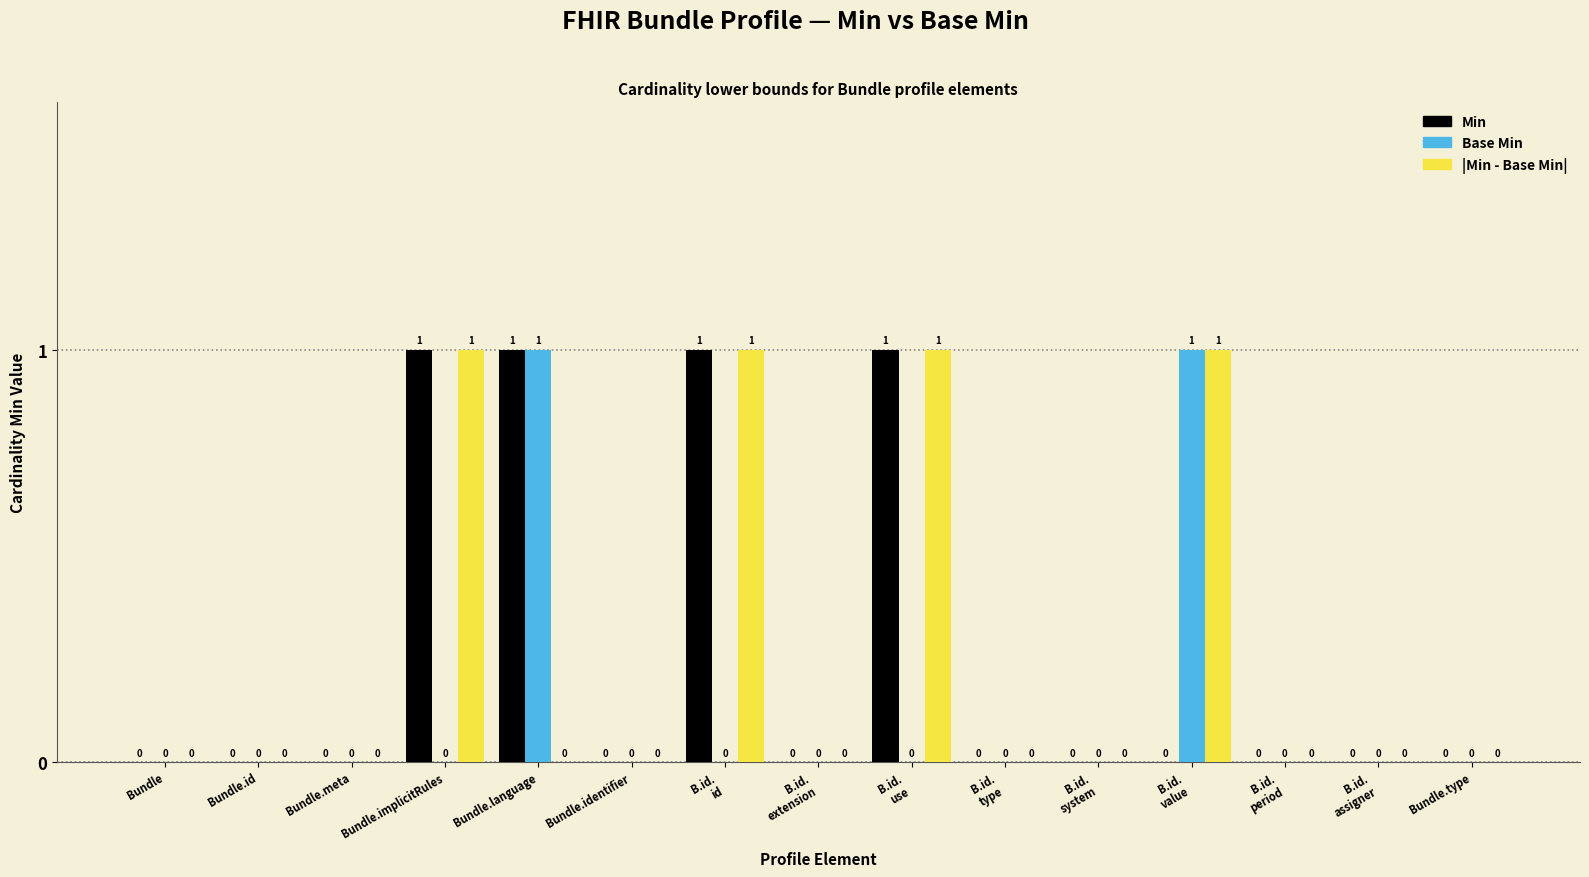

Is it true that Min equals 2 at Bundle.implicitRules?

False